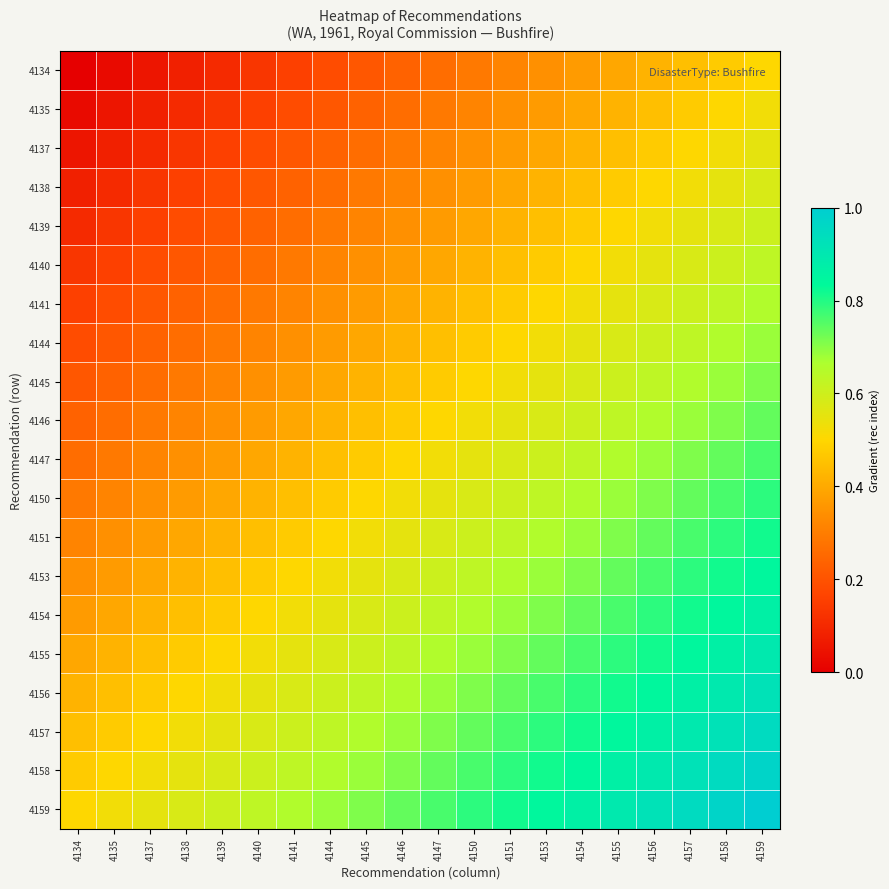

Which series has the largest total across all categories?

4159